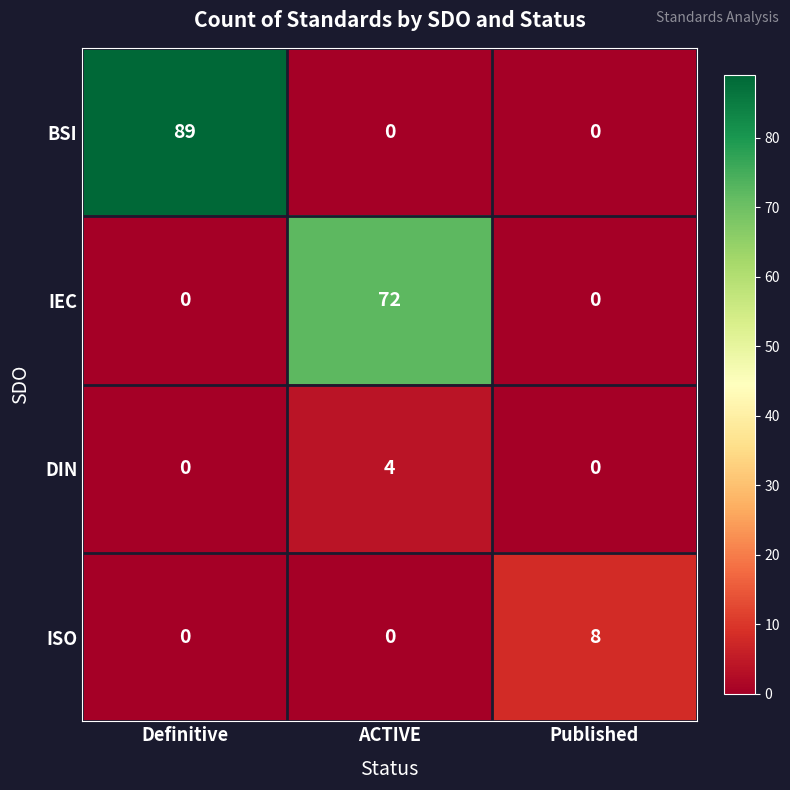

At how many categories does at least one series exceed 85?

1